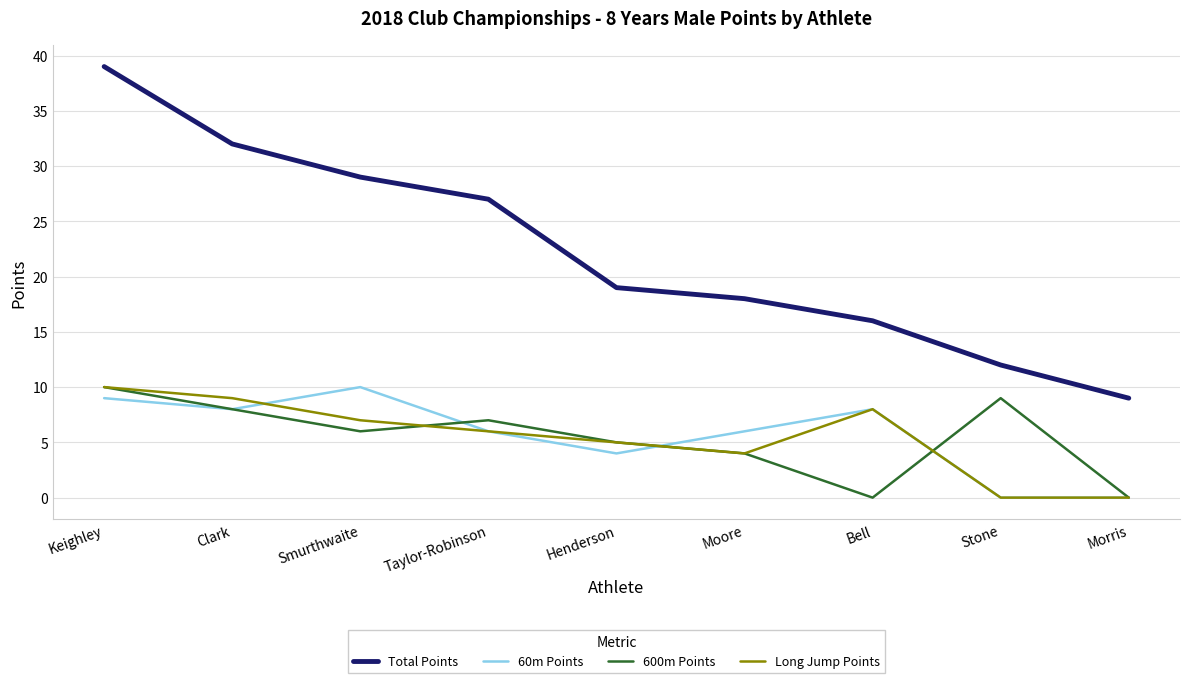

What position from the left is Stone?

8